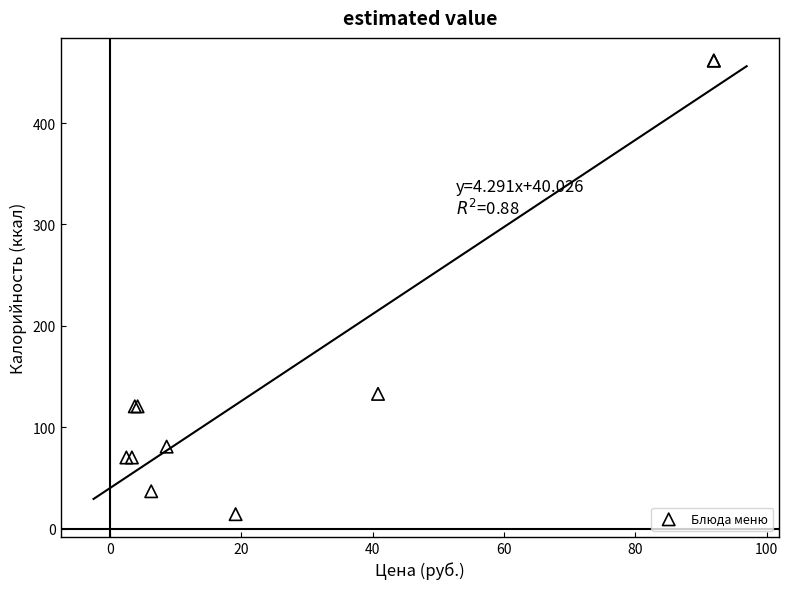

What Y value in the scatter plot is closest to 238?

133.0